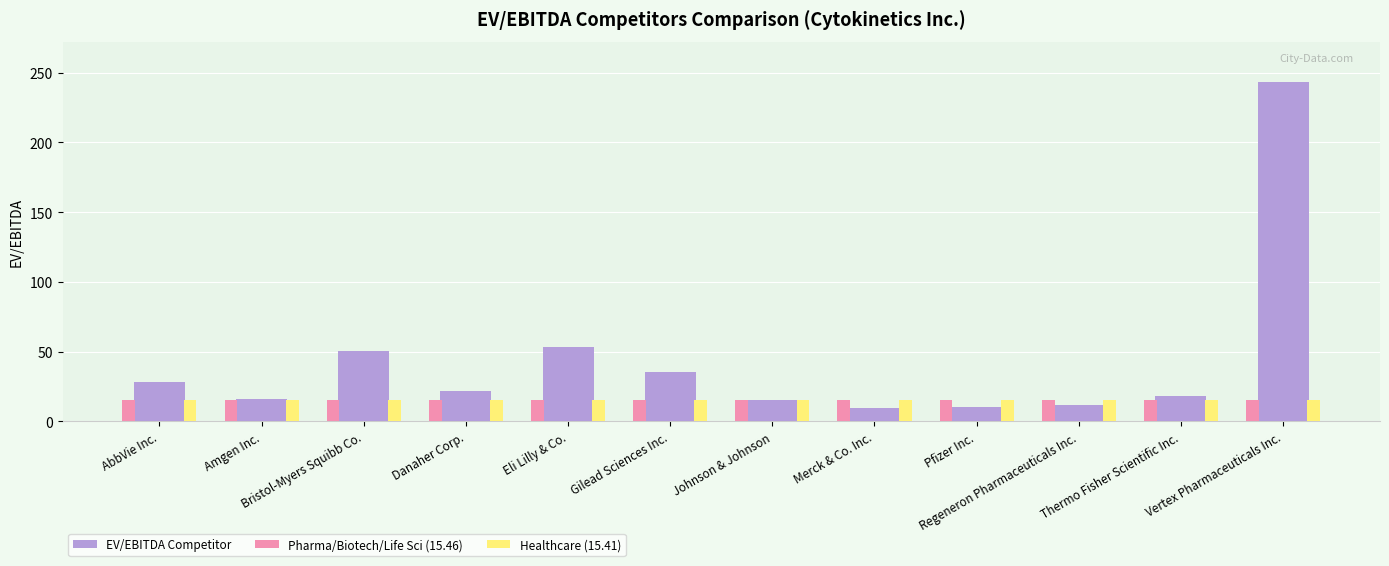

What is the difference between the highest and lowest values at Amgen Inc.?

0.5